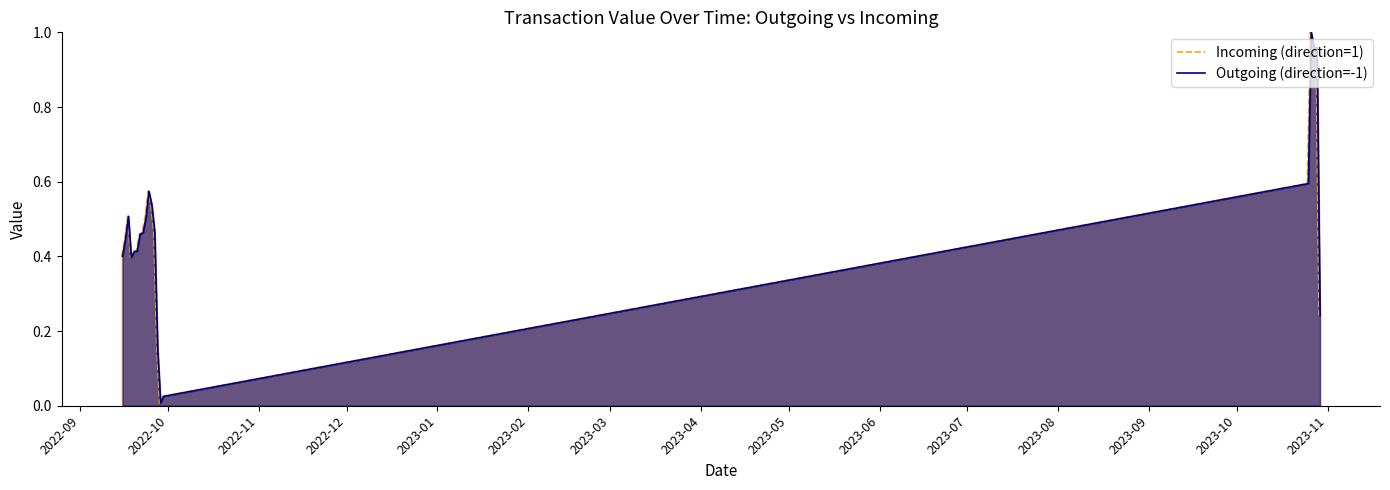

What is the label of the 11th point from the left?

2023-07